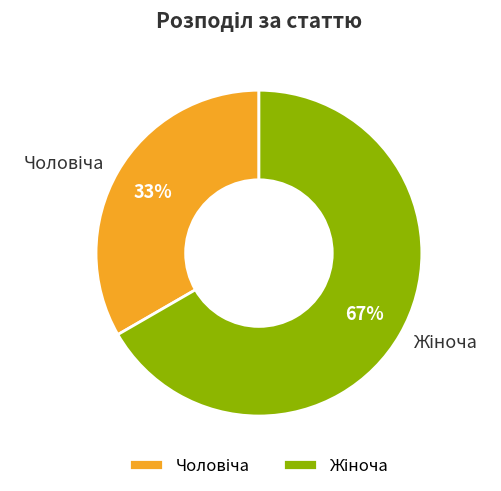

Is there any slice that represents more than half of the pie?

Yes